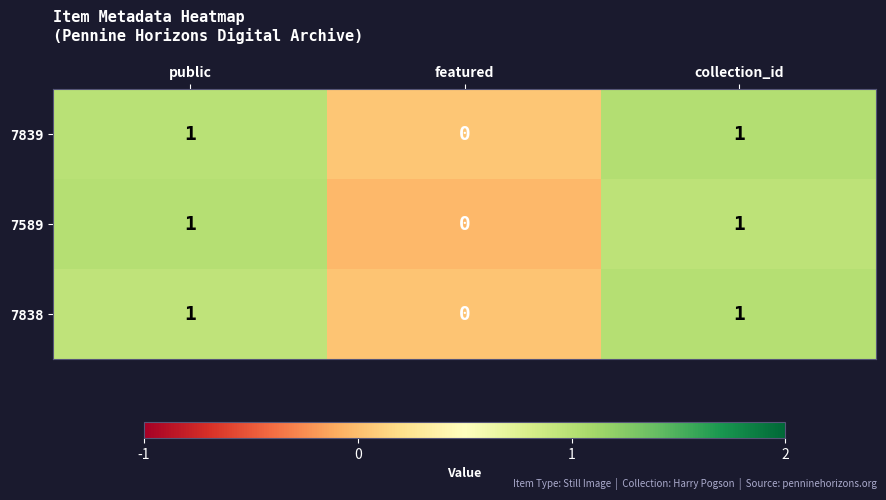

The 7838 series shows 1 at collection_id. True or false?

True